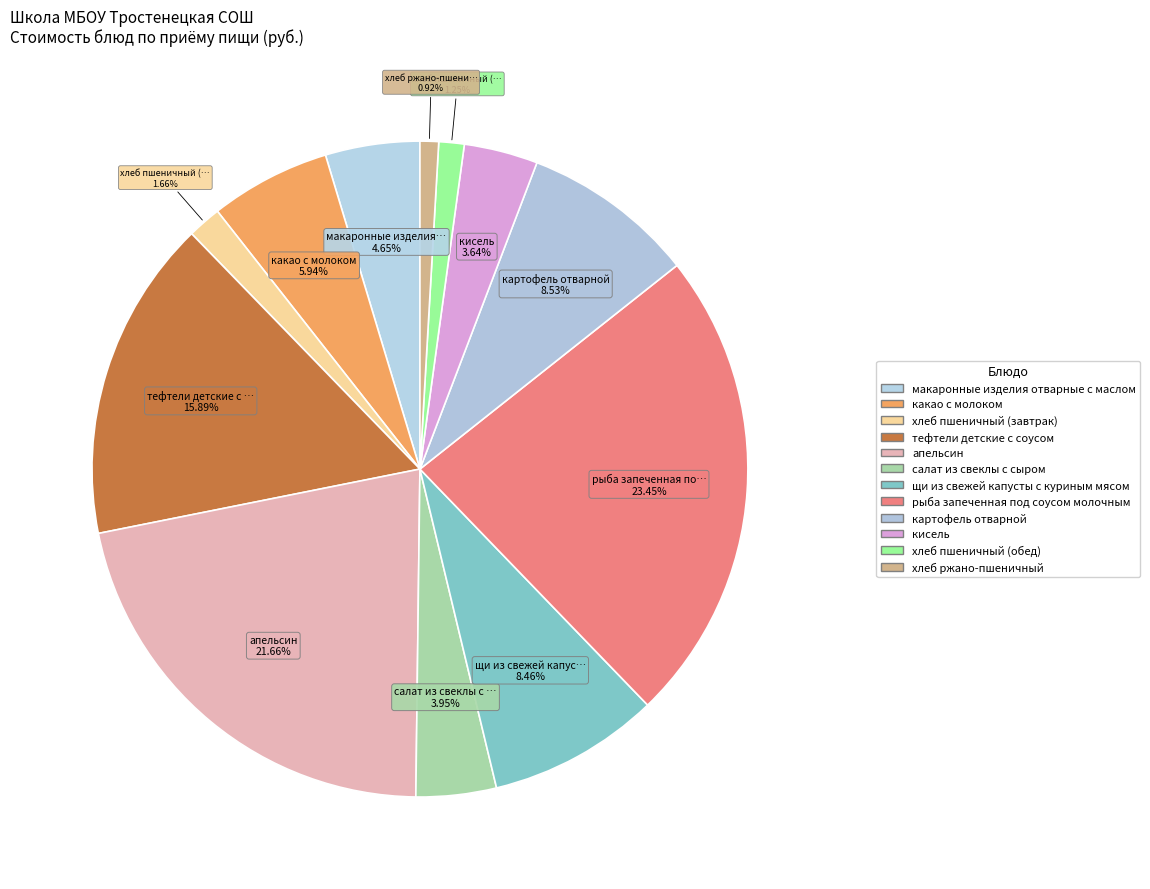

Between макаронные изделия отварные с маслом and тефтели детские с соусом, which is larger?

тефтели детские с соусом